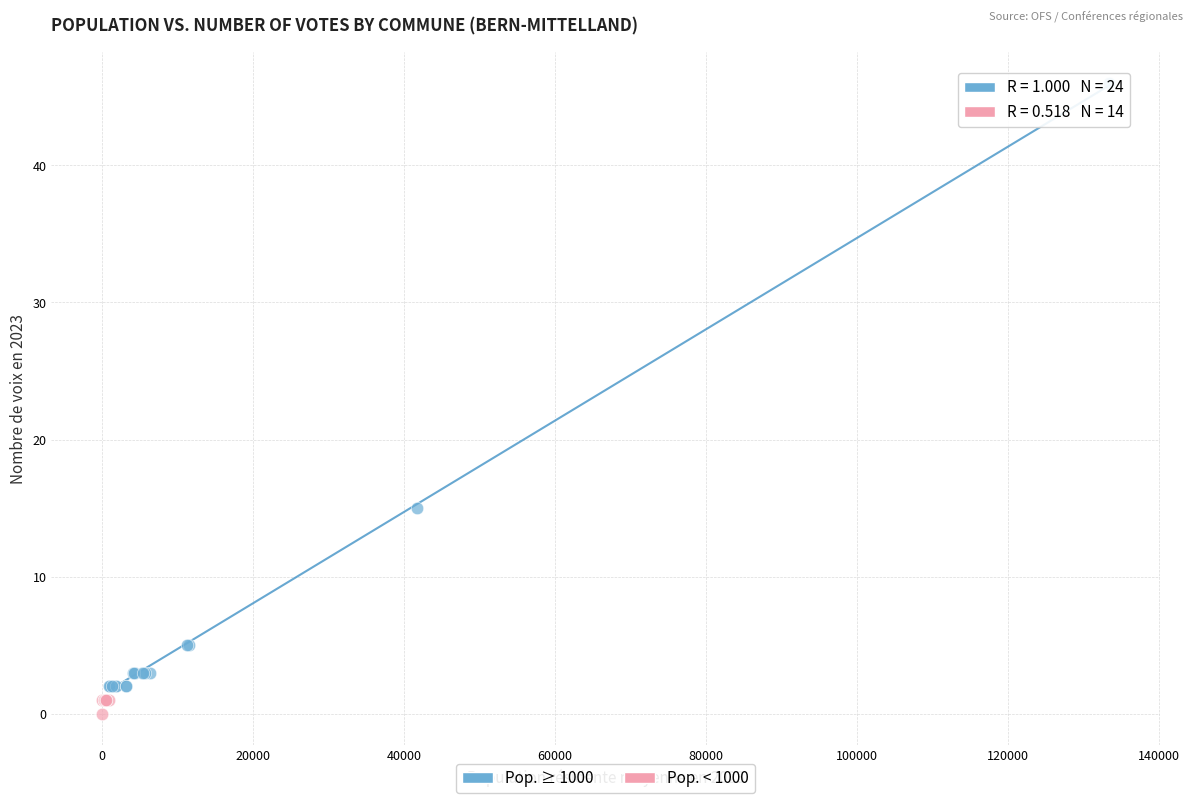

Which series has the widest spread of Y values?

Pop. ≥ 1000